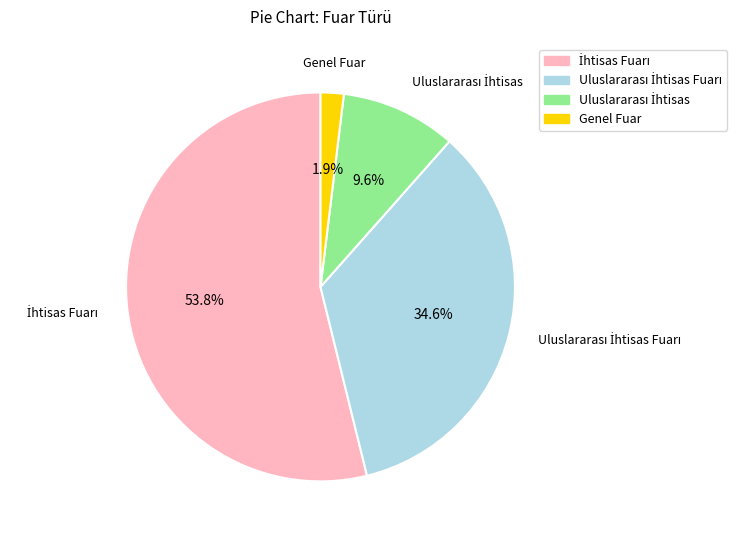

Does any single category account for the majority?

Yes